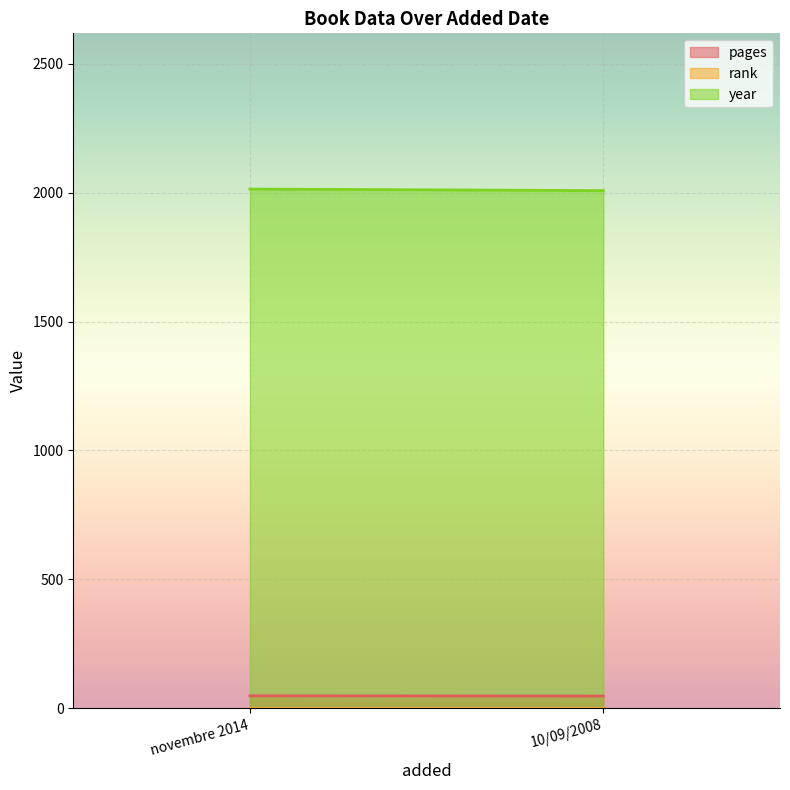

What is the minimum value for pages?

47